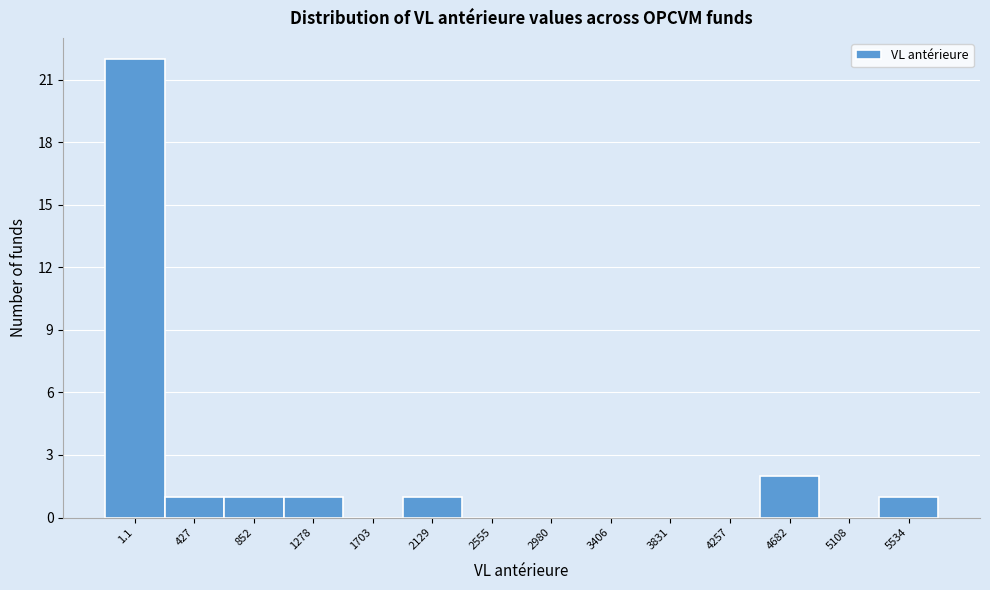

Reading right to left, what are all the values shown in this chart?

5534=1	5108=0	4682=2	4257=0	3831=0	3406=0	2980=0	2555=0	2129=1	1703=0	1278=1	852=1	427=1	1.1=22